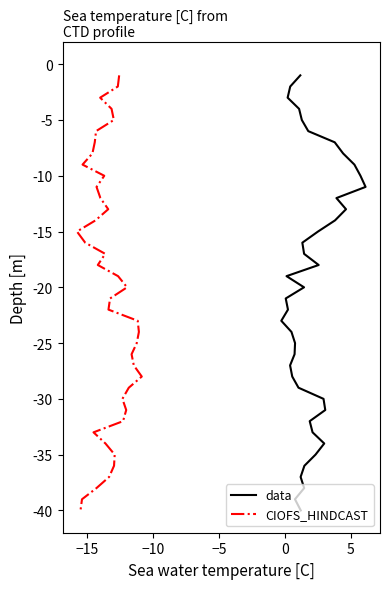

True or false: CIOFS_HINDCAST and data intersect in this chart.

False